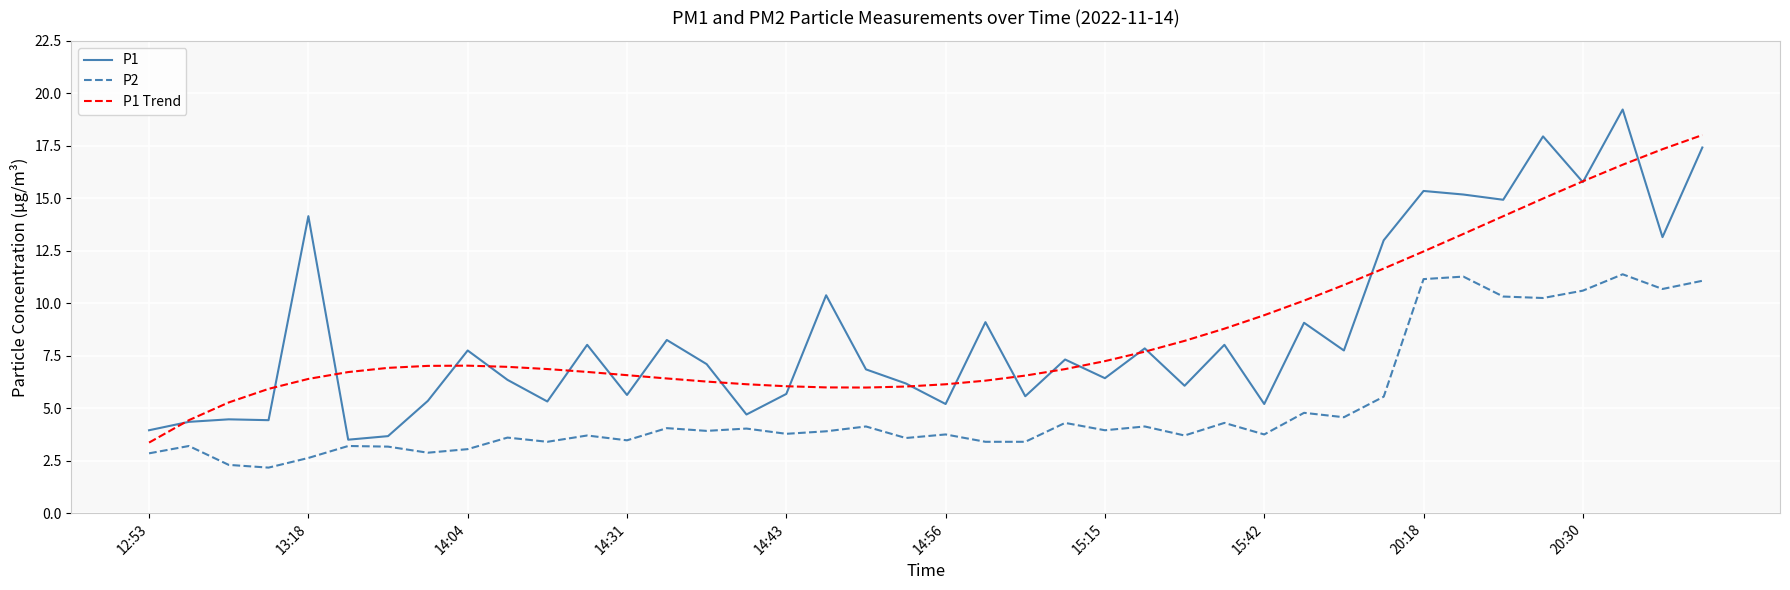

Which series has the widest spread of values?

P1